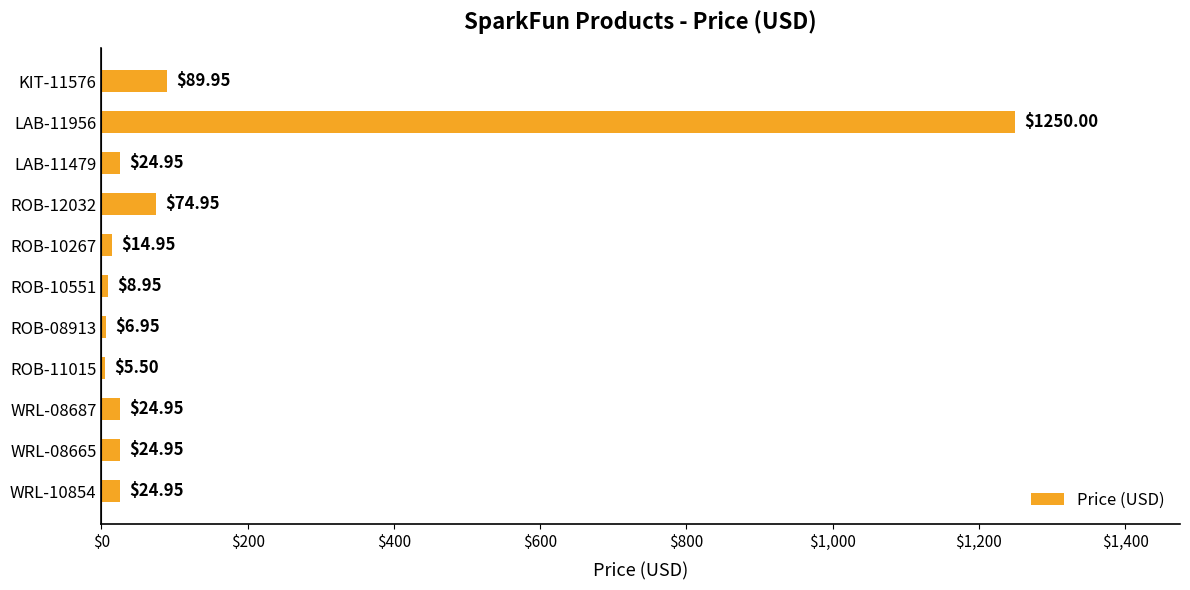

Which has a higher value, ROB-12032 or ROB-08913?

ROB-12032